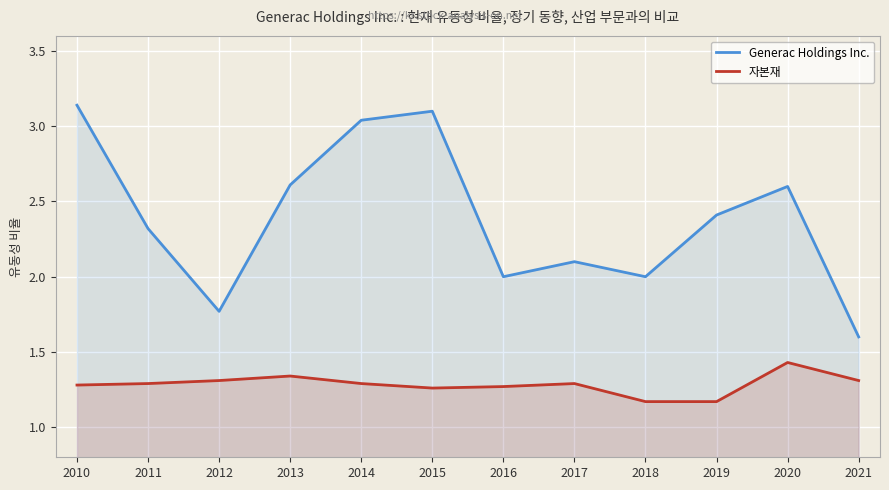

How many series are shown in this chart?

2